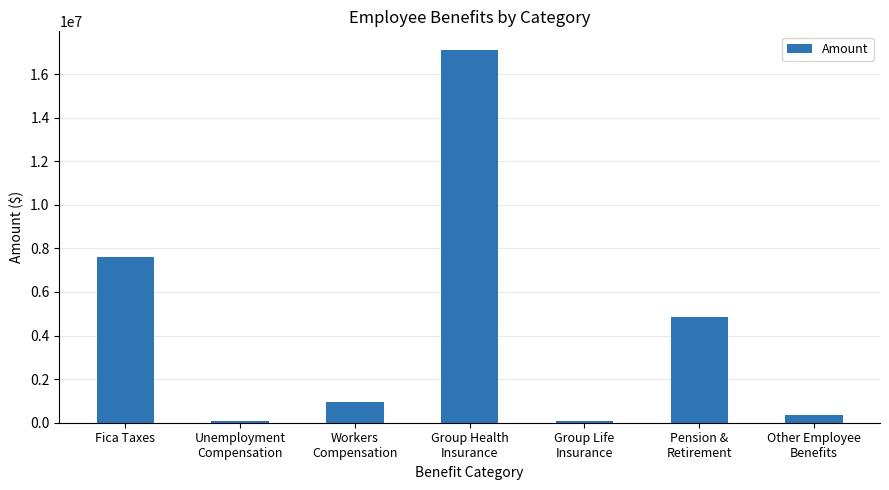

The chart shows a value of 88869.9 at Group Life
Insurance. True or false?

True